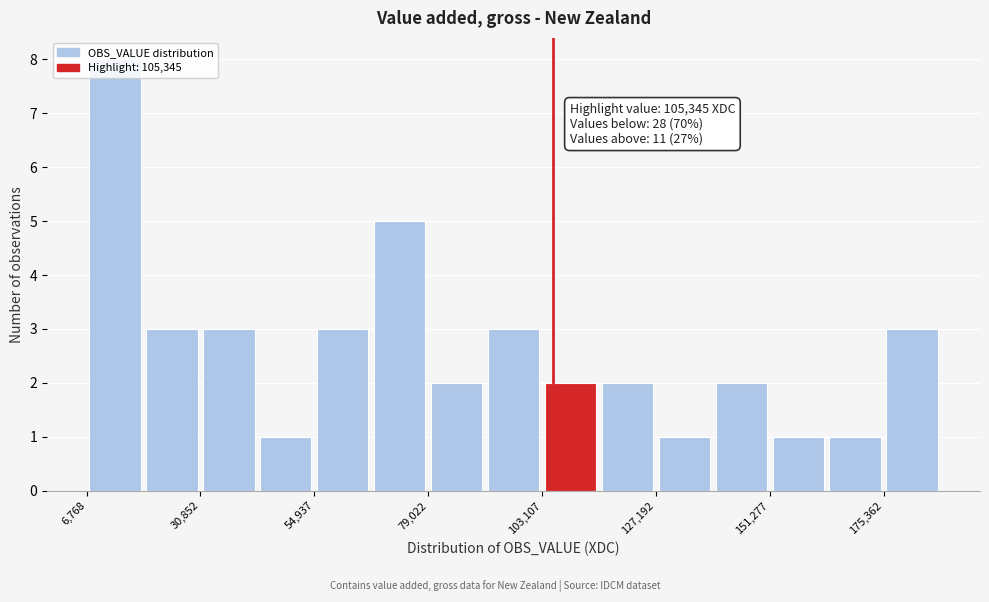

Around what value on the x-axis is the tallest bar? Give the approximate position of its centre, as read against the axis.

15000